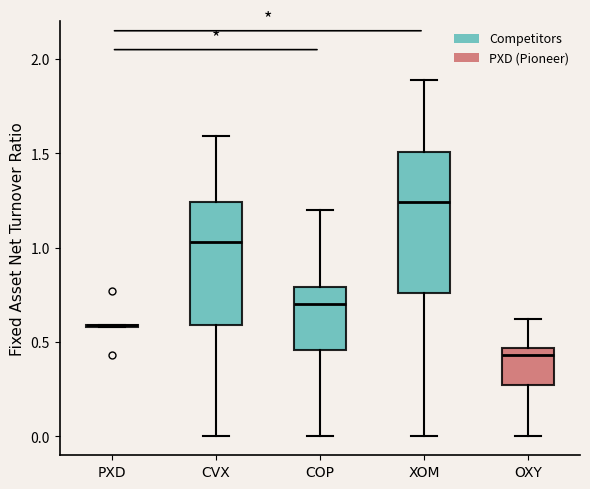

Where is the lower edge of the box for CVX on the y-axis? The values are not printed on the chart, so give them approximately, as read against the axis.

0.60